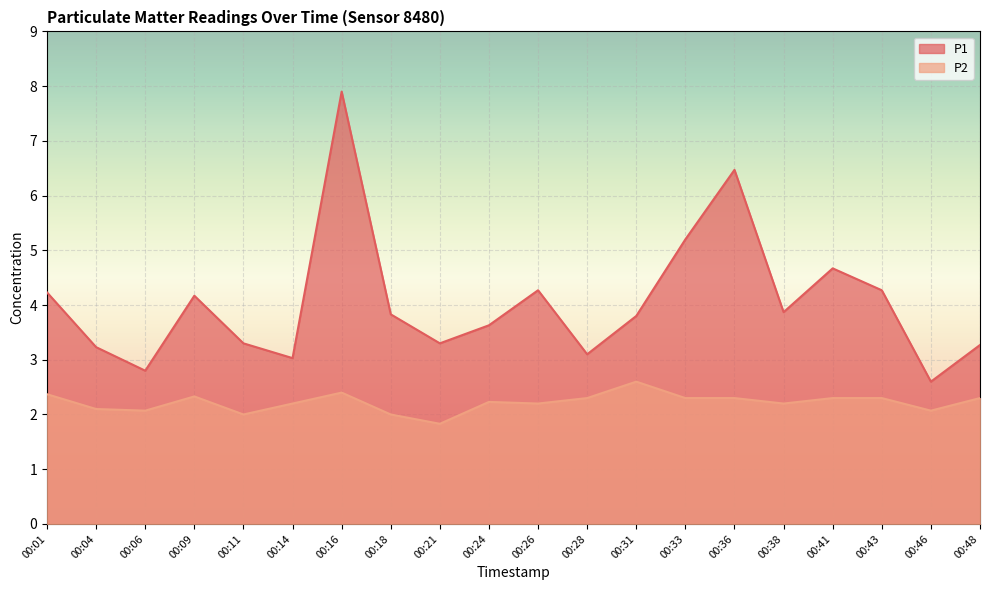

True or false: P2 has more than 0 points higher than both neighbors.

True